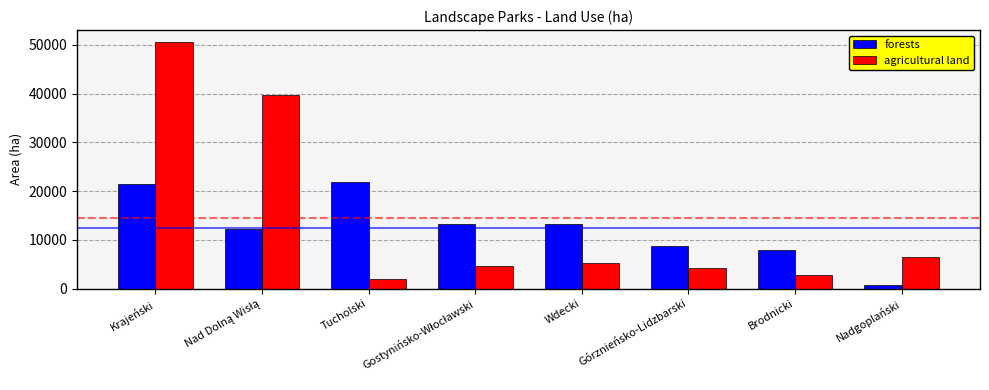

Between Wdecki and Brodnicki, which series saw the biggest shift?

forests